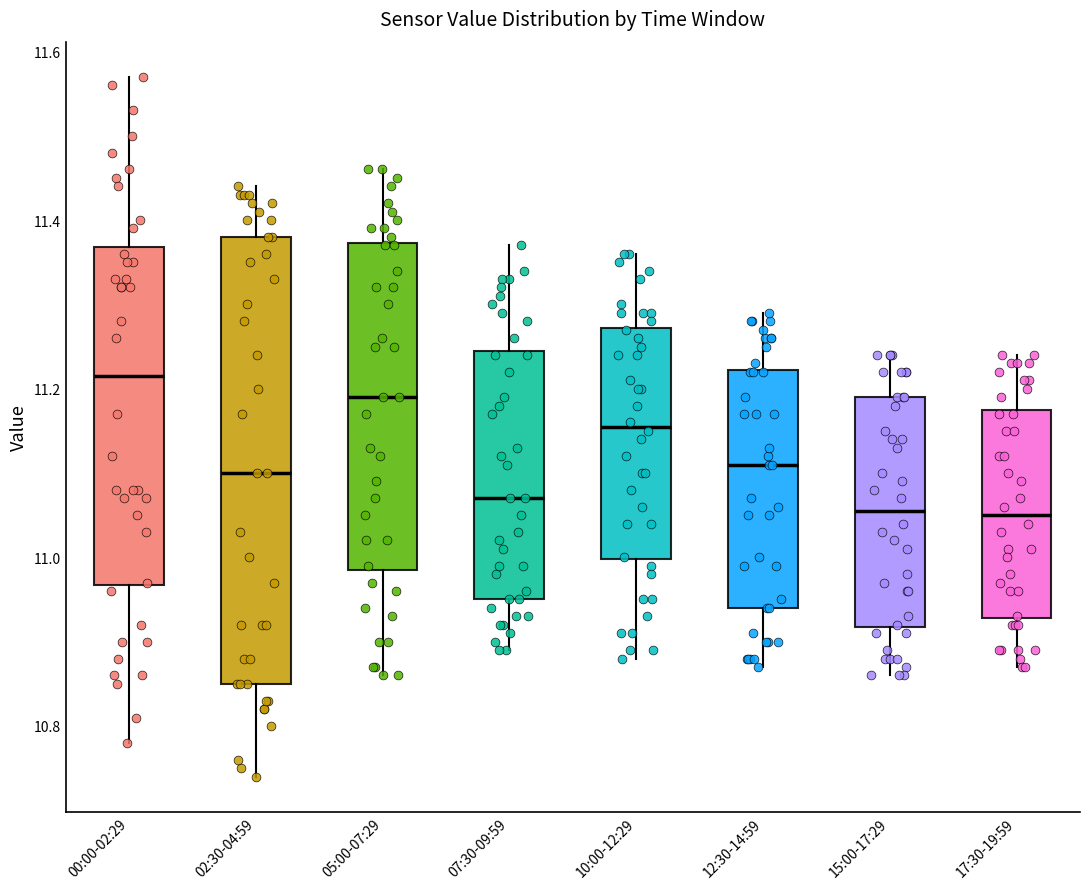

Which box is the tallest, from its lower edge to its upper edge?

02:30-04:59